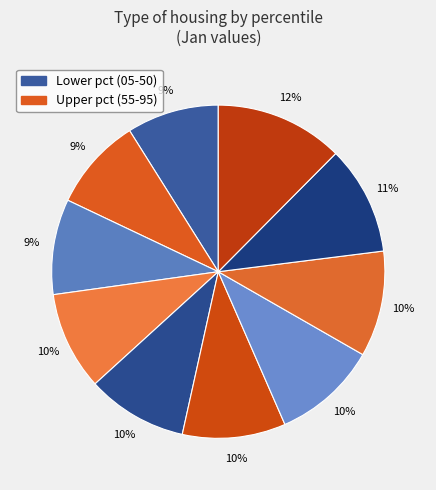

Count the number of slices in the pie.

10